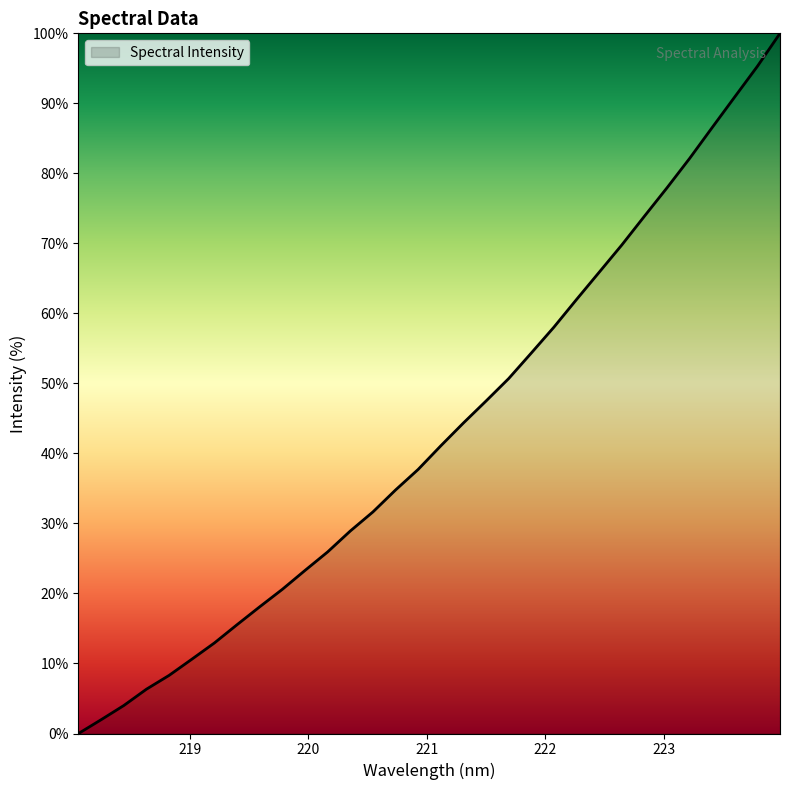

What is the difference between the maximum and minimum values?

100.0